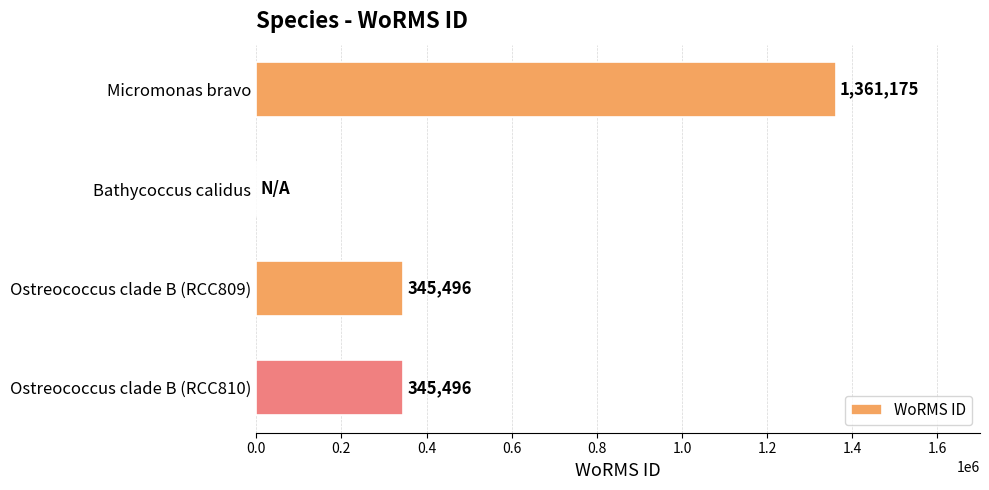

What value does the data have at Ostreococcus clade B (RCC810), to the nearest 10?

345500